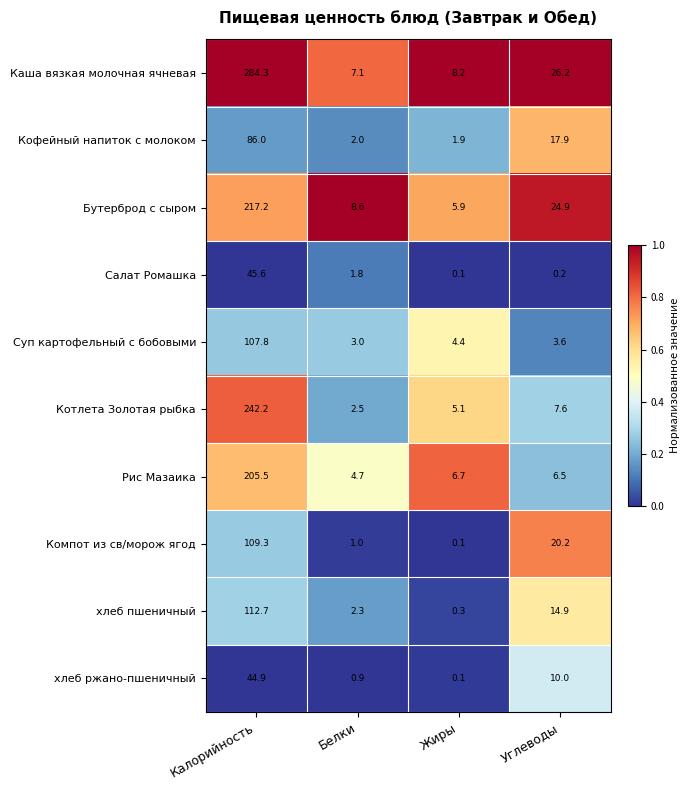

Is it true that Котлета Золотая рыбка equals 7.6 at Углеводы?

True